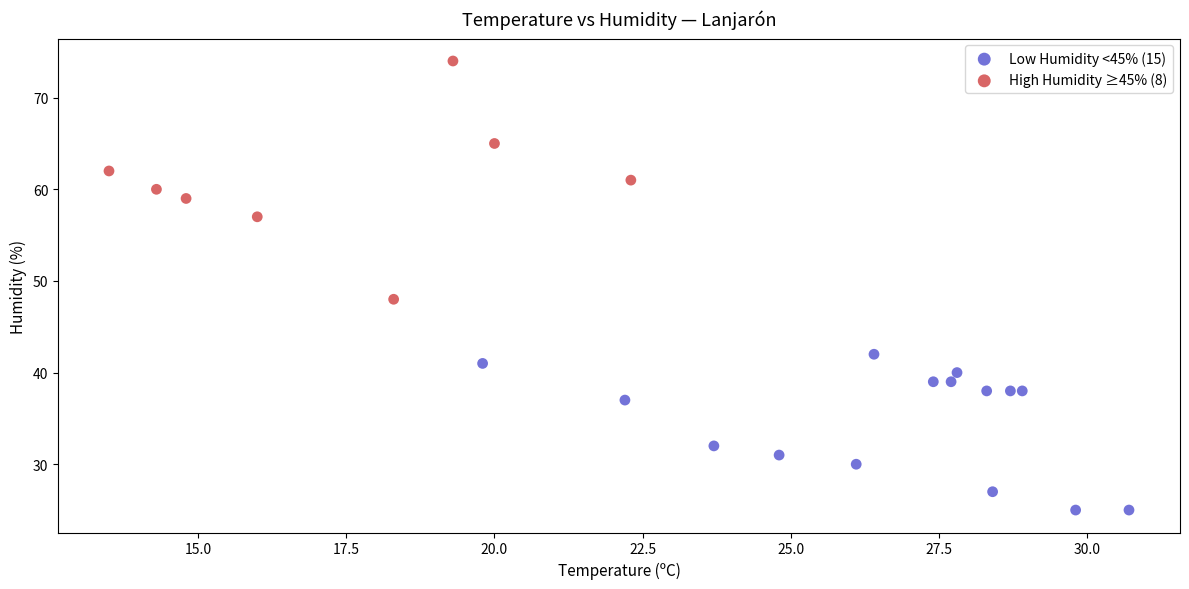

Which series contains the lowest Y value?

Low Humidity <45% (15)